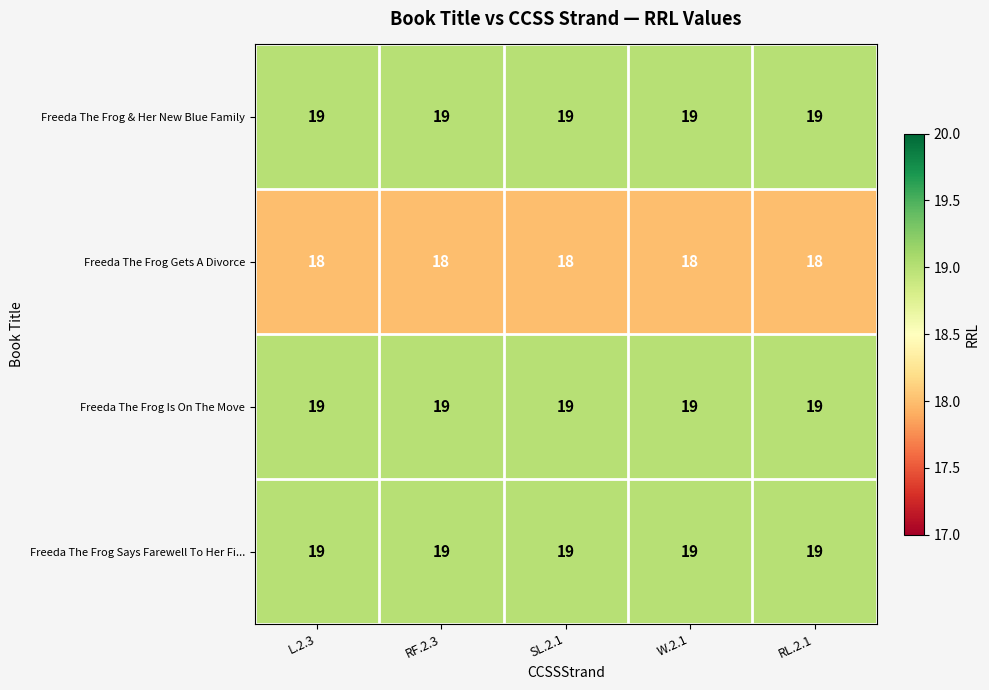

What is the smallest value displayed?

18